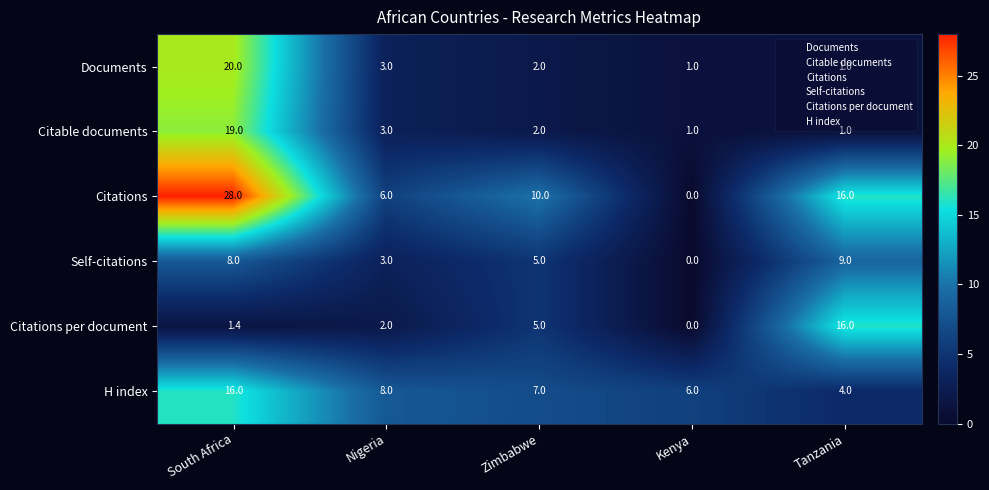

What is the sum of all Citations per document values?

24.4